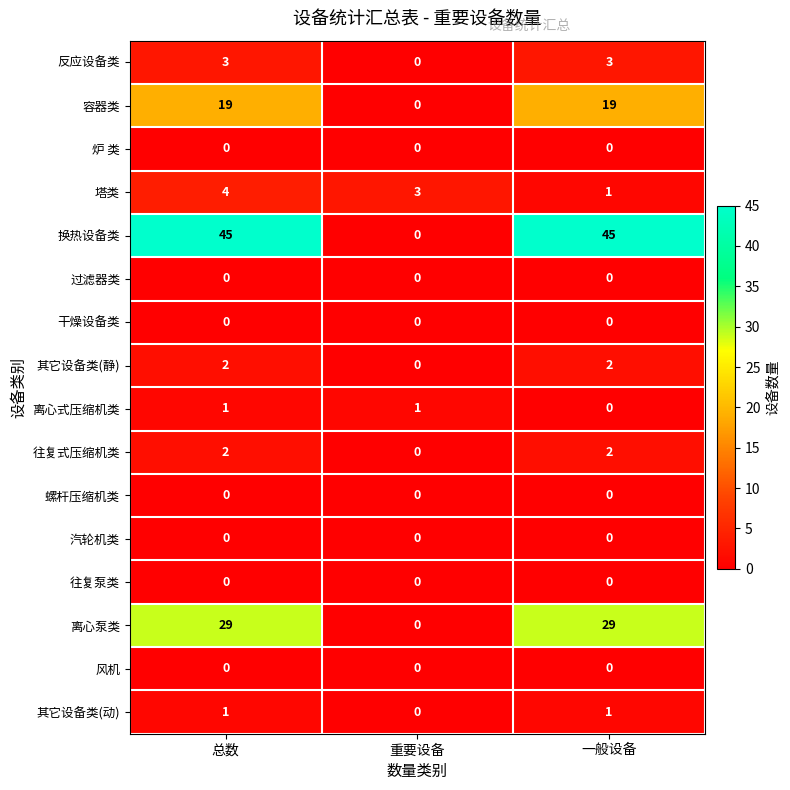

Between 重要设备 and 一般设备, which series saw the biggest shift?

换热设备类